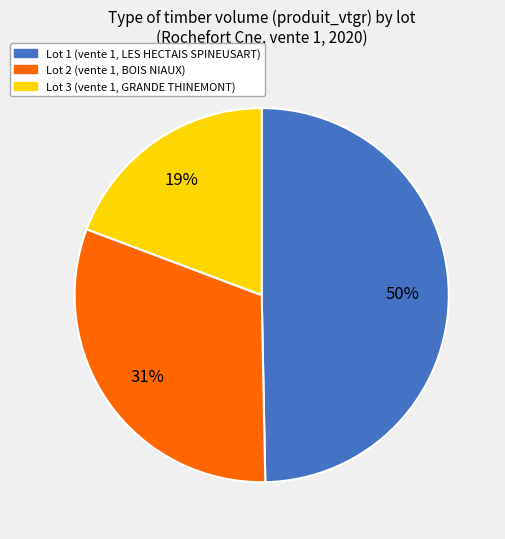

What percentage is the Lot 1 slice, to the nearest percent?

50%